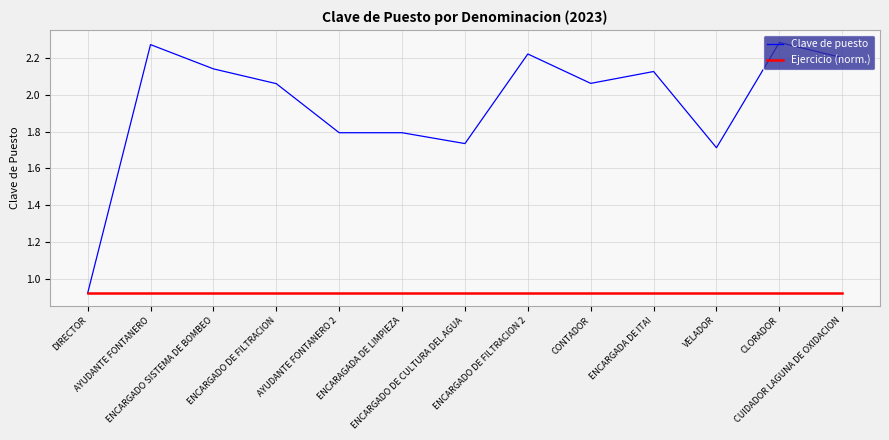

List the series in order of their peak value, lowest first.

Ejercicio (norm.), Clave de puesto